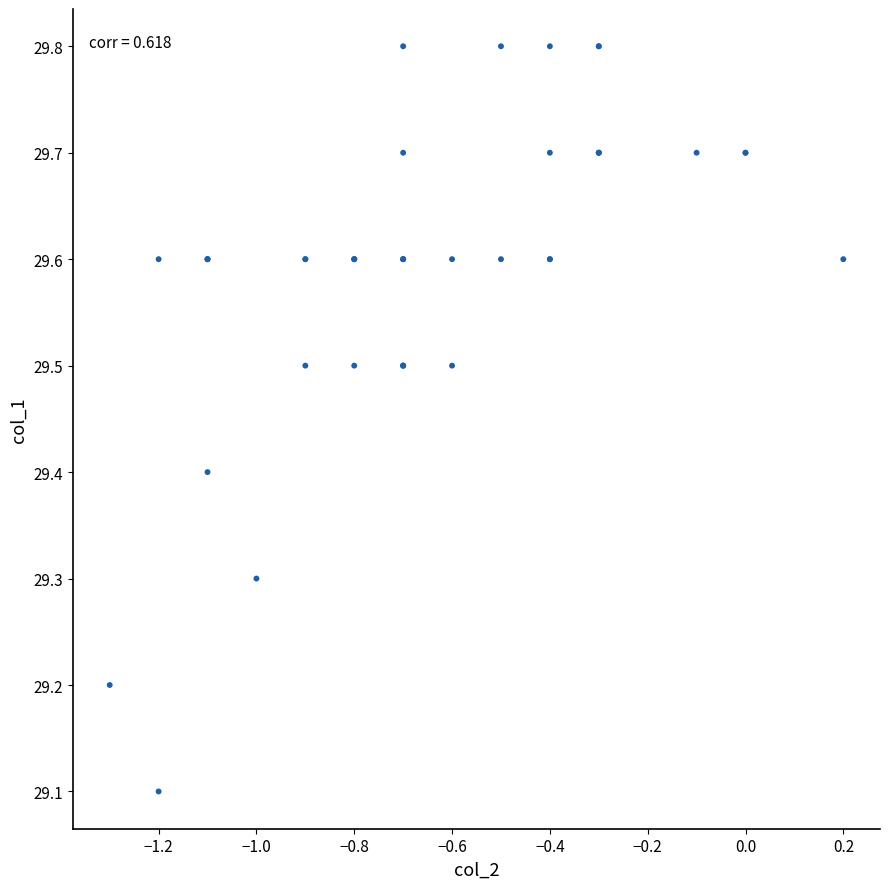

What Y value in the scatter plot is closest to 29?

29.1